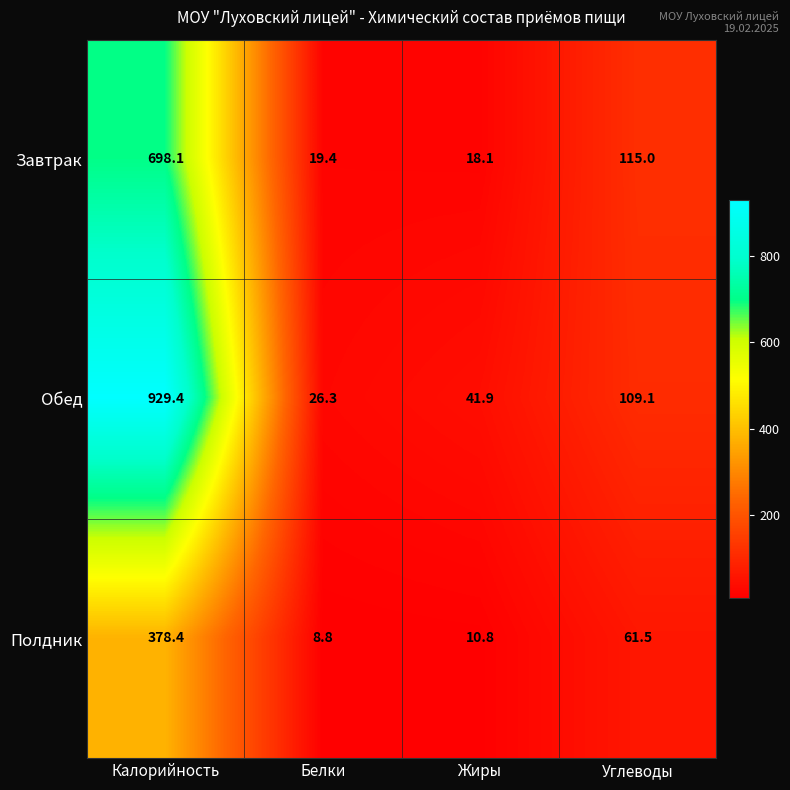

At how many categories does at least one series exceed 754?

1